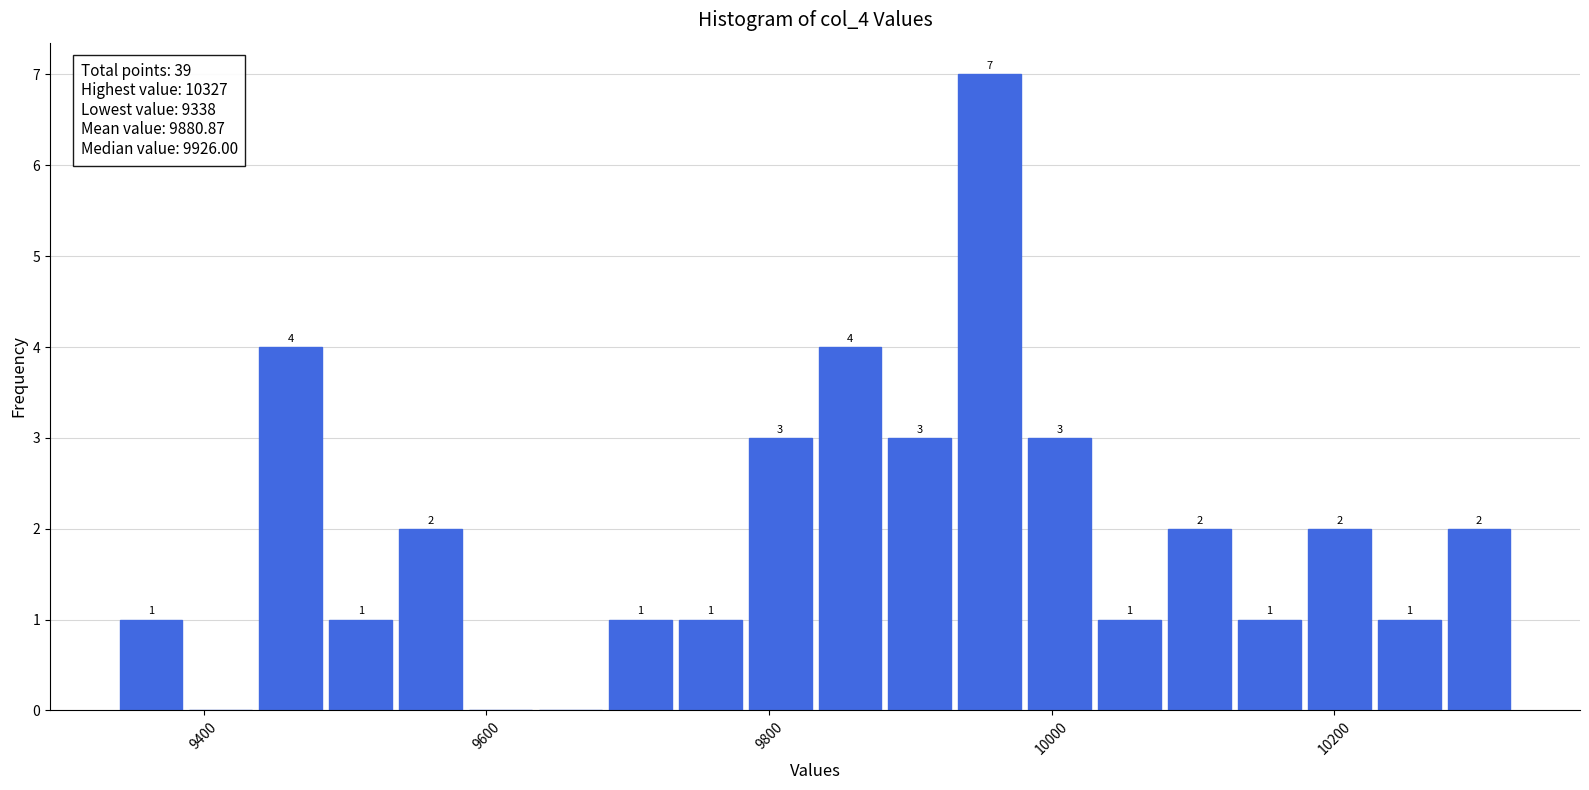

Around what value on the x-axis is the tallest bar? Give the approximate position of its centre, as read against the axis.

9960